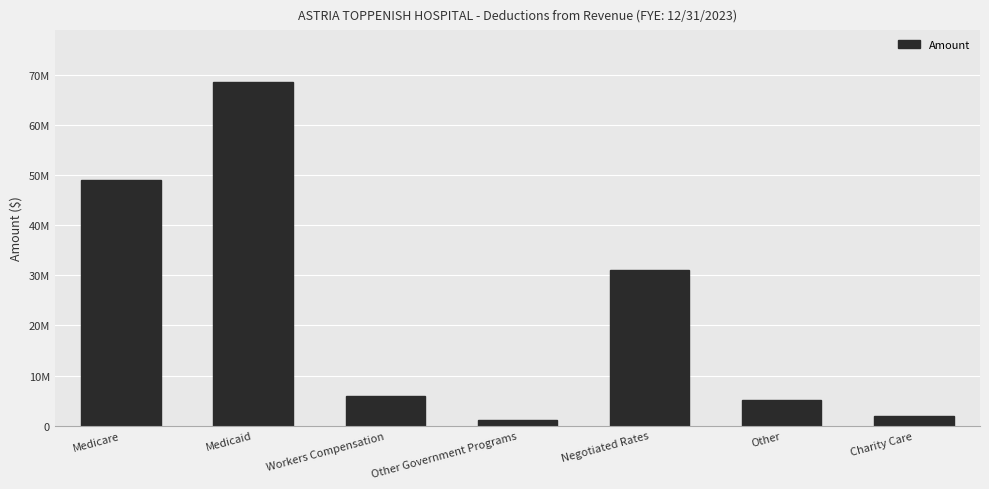

Are the bars horizontal?

No